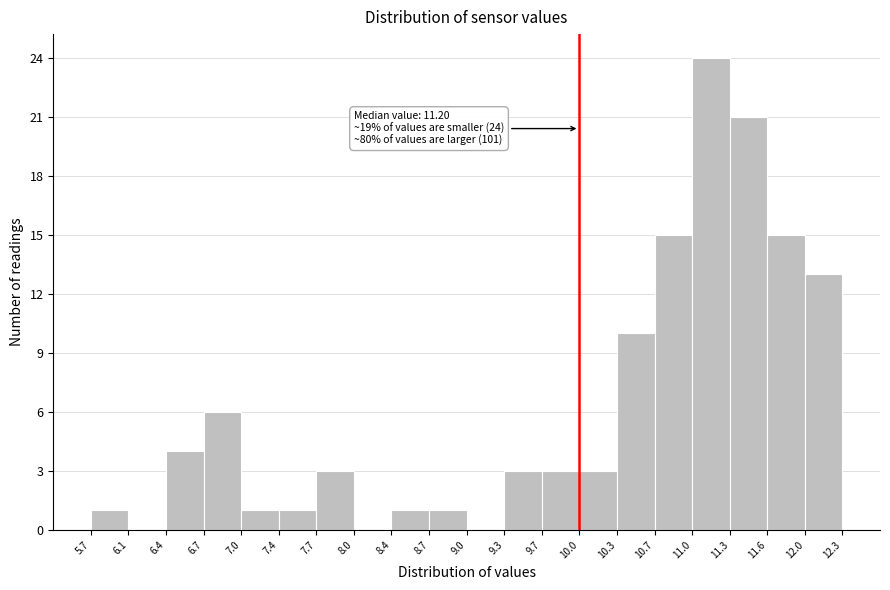

Over which range of the x-axis is the bar tallest?

11.0 to 11.3